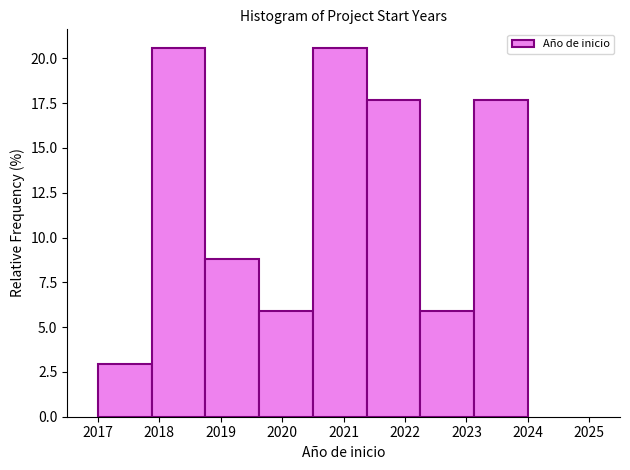

Reading left to right, transcribe this chart: for each bar, give the range it covers on the x-axis and its height. Neither the bar edges nor the heights are printed on the chart, so give them approximately, as read against the axes.

2017.0 to 2017.9: 3.0
2017.9 to 2018.8: 20.5
2018.8 to 2019.6: 9.0
2019.6 to 2020.5: 6.0
2020.5 to 2021.4: 20.5
2021.4 to 2022.3: 17.5
2022.3 to 2023.1: 6.0
2023.1 to 2024.0: 17.5